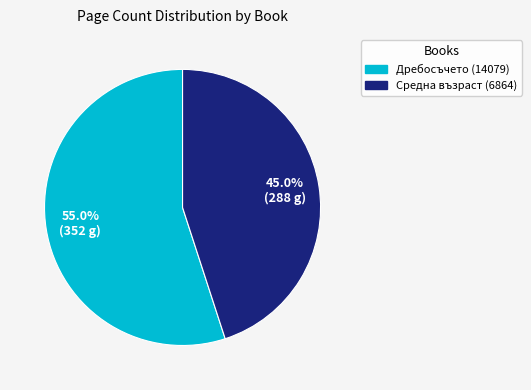

Rank the categories by value from lowest to highest.

Средна възраст (6864), Дребосъчето (14079)